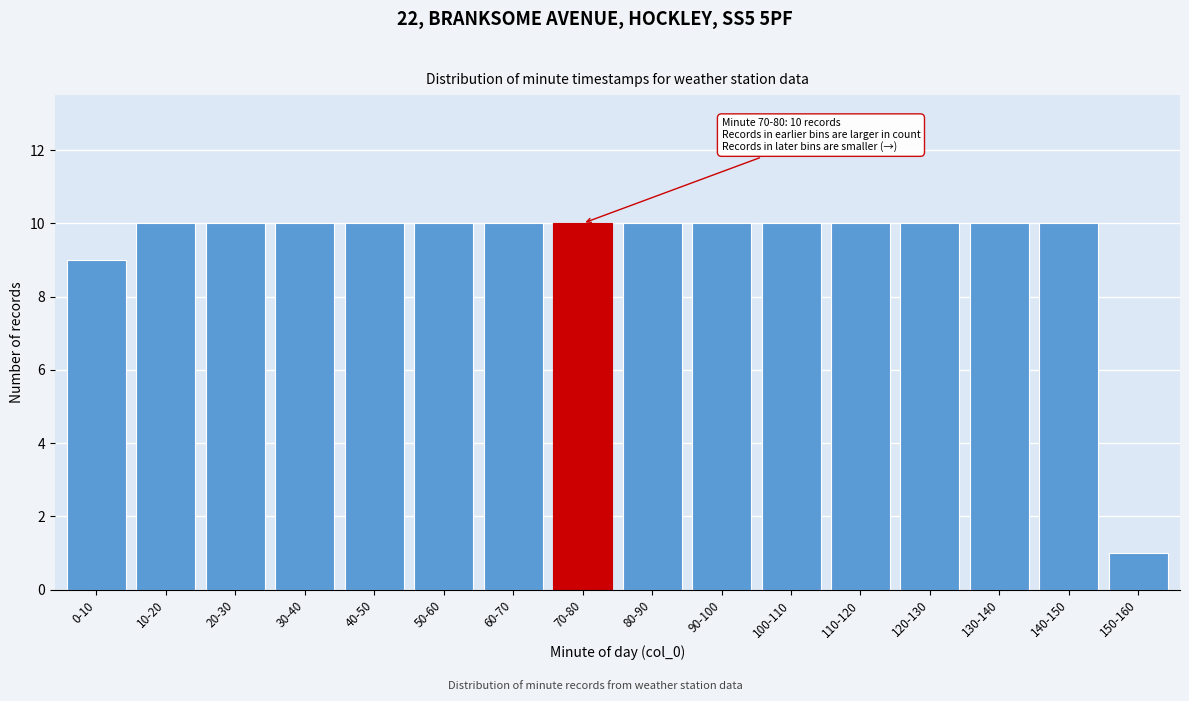

Reading left to right, what are all the values shown in this chart?

9	10	10	10	10	10	10	10	10	10	10	10	10	10	10	1